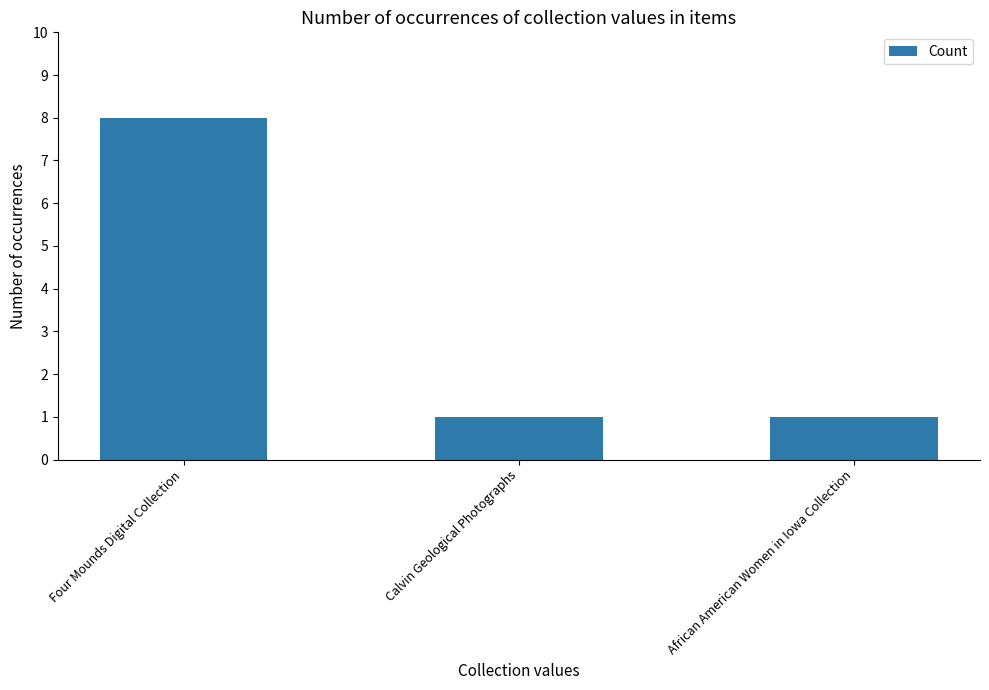

What is the value of the 3rd bar from the left?

1